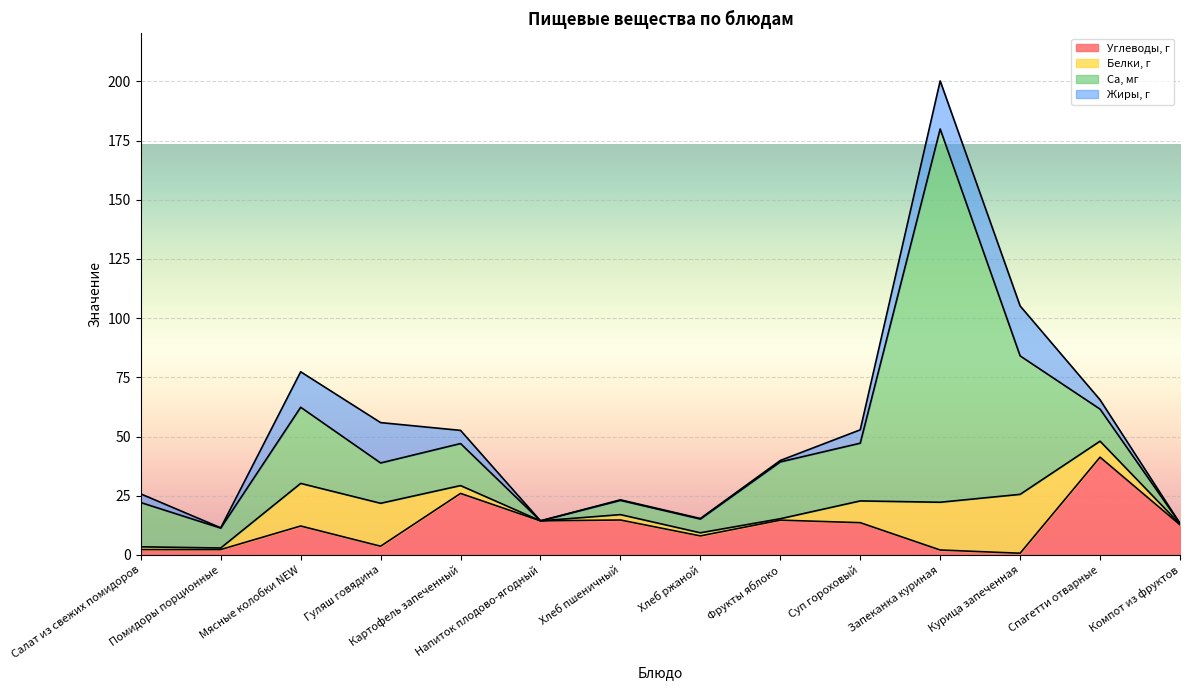

At which category does Жиры, г reach its first local valley?

Помидоры порционные